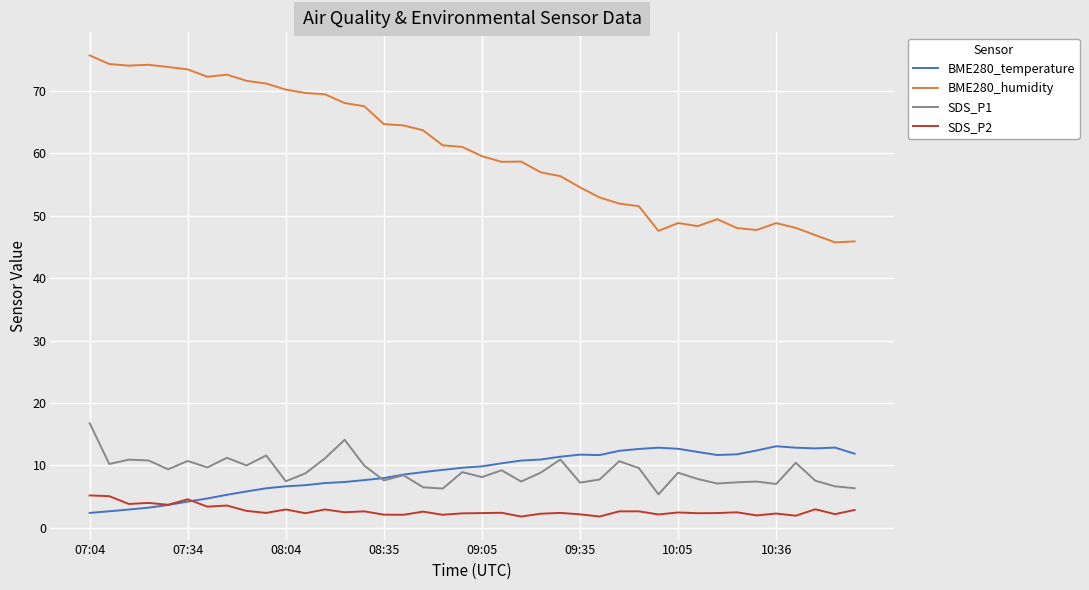

Which series has the widest spread of values?

BME280_humidity